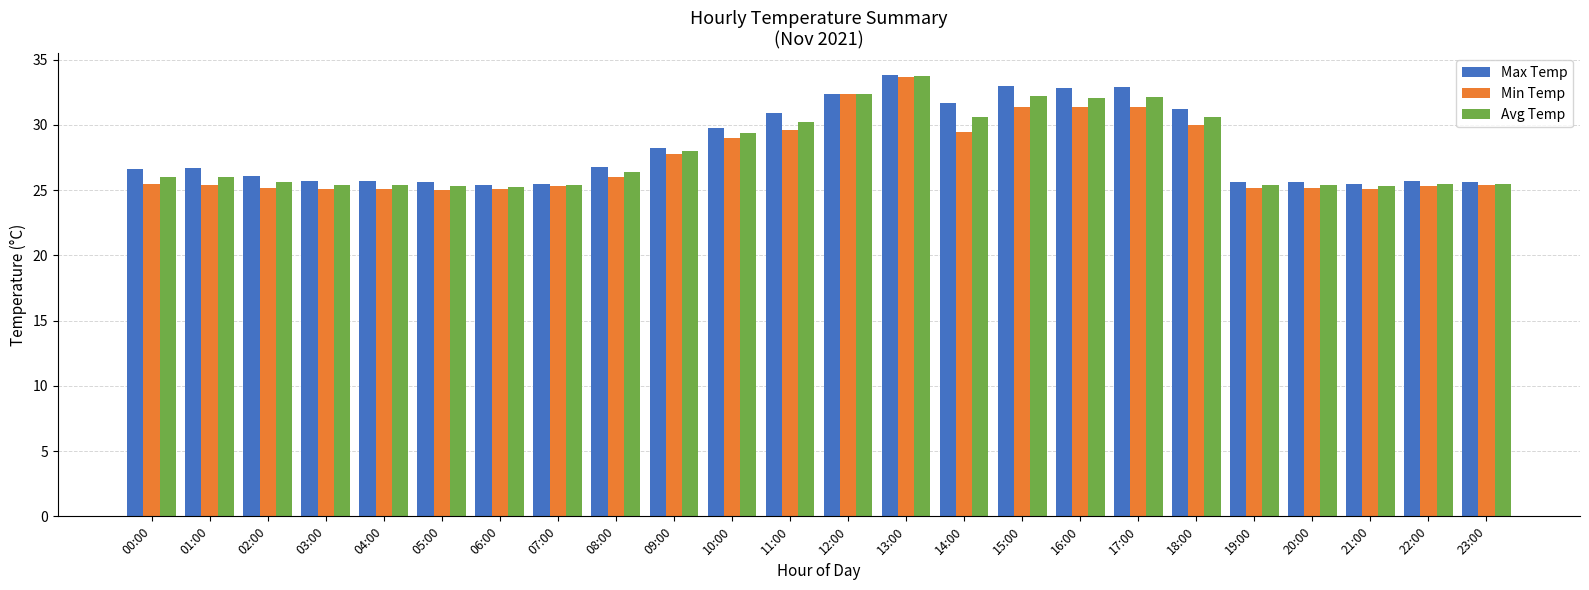

Which series changed the most between 03:00 and 08:00?

Max Temp